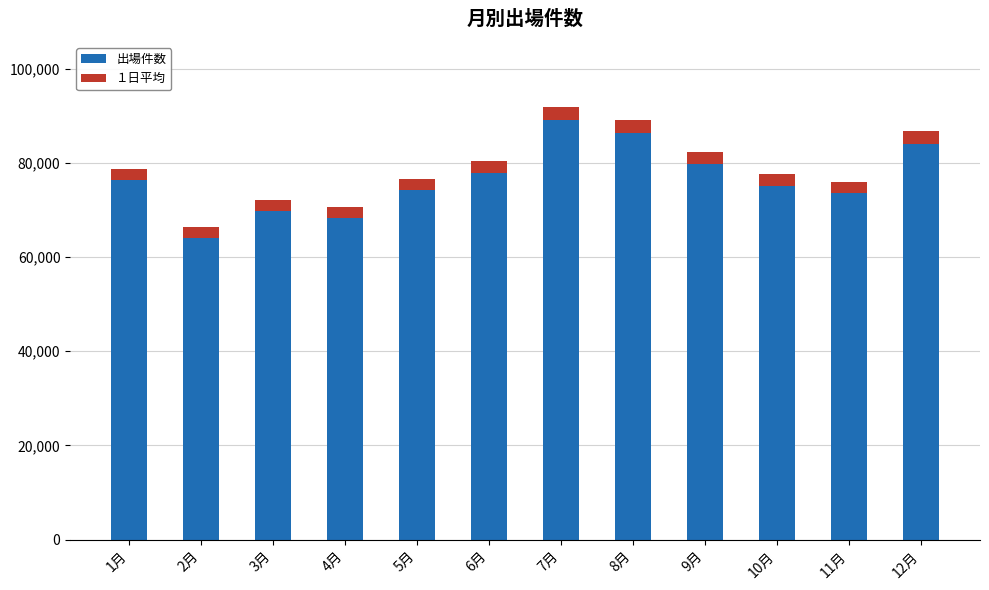

What is the total value across all series at 12月?

86729